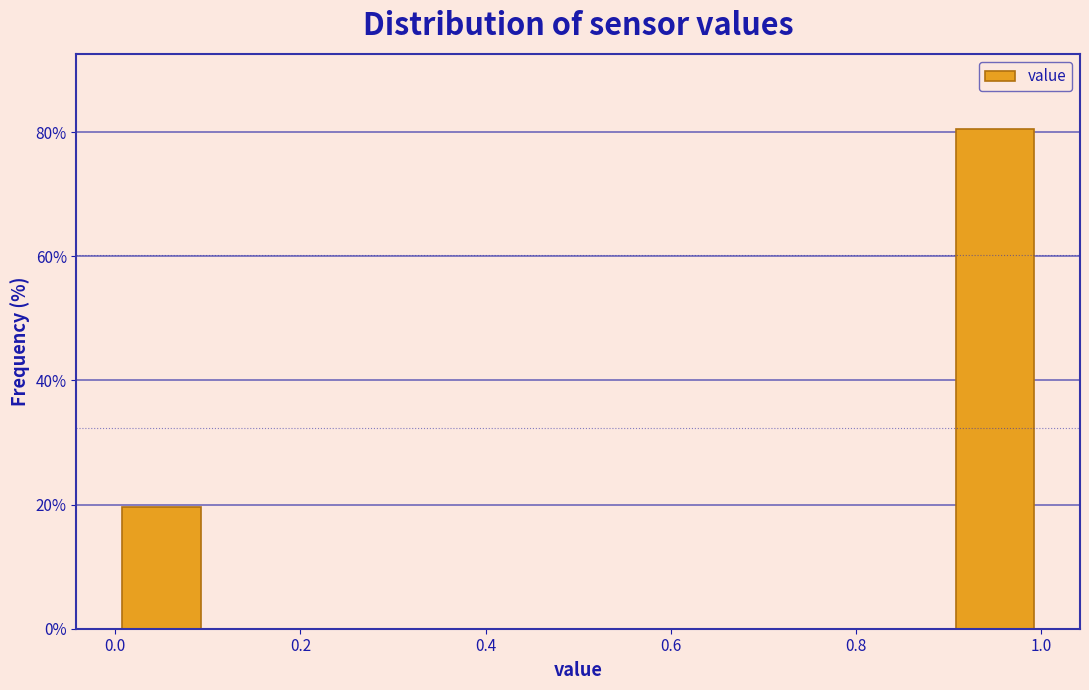

Reading left to right, list every bar in this chart as the range it spans on the x-axis followed by its height. The values are not printed on the chart, so give them approximately, as read against the axis.

0.0 to 0.1: 20
0.1 to 0.2: 0
0.2 to 0.3: 0
0.3 to 0.4: 0
0.4 to 0.5: 0
0.5 to 0.6: 0
0.6 to 0.7: 0
0.7 to 0.8: 0
0.8 to 0.9: 0
0.9 to 1.0: 80